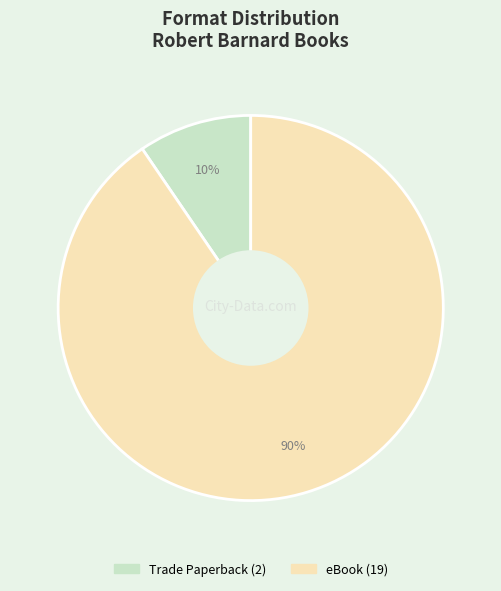

Rank the categories by value from lowest to highest.

Trade Paperback, eBook